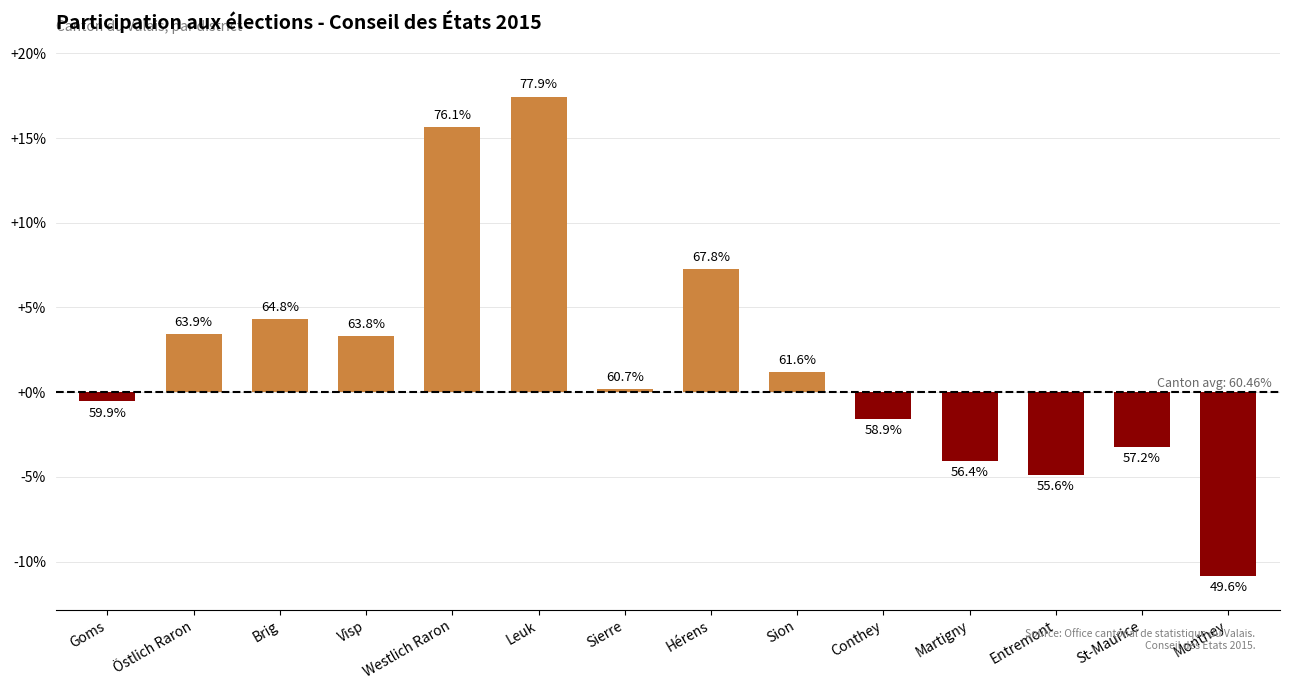

How many bars are there in total?

14